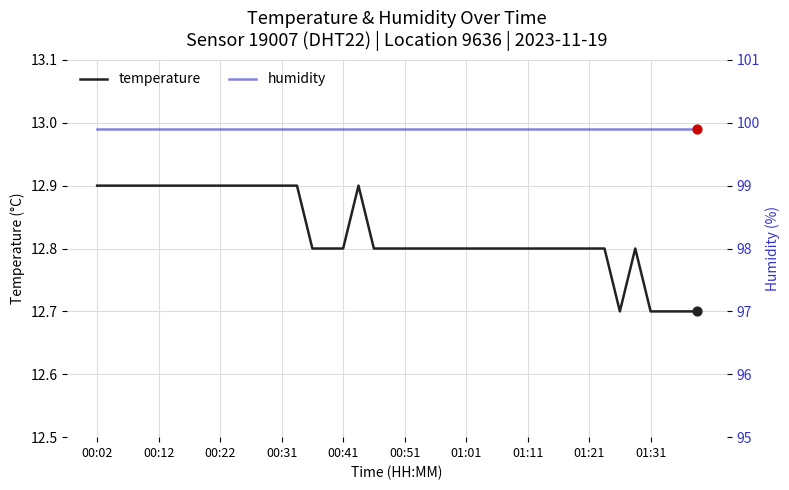

At how many categories does at least one series exceed 76?

40